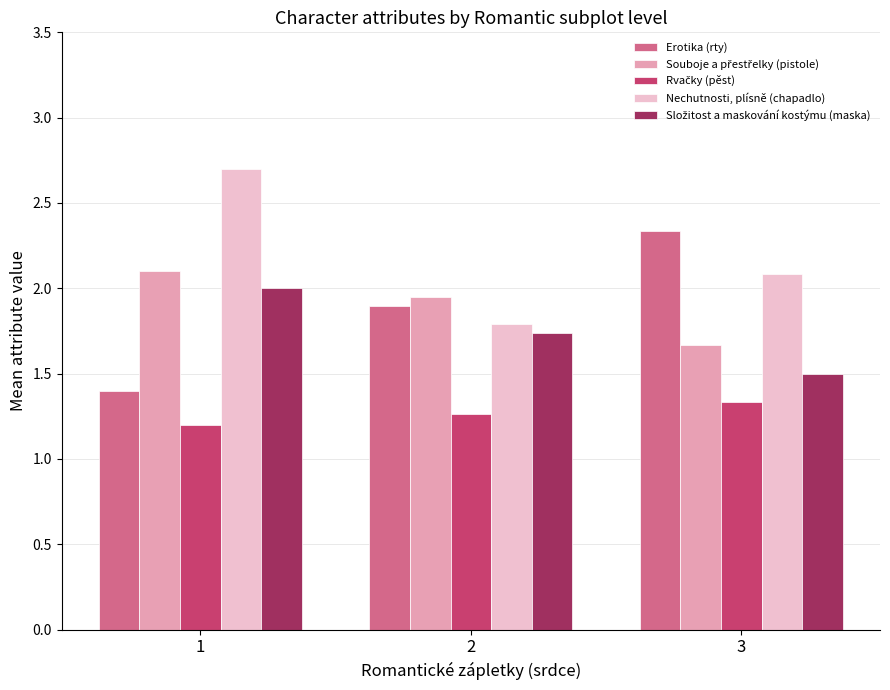

What is the approximate value of Erotika (rty) at 3?

2.3